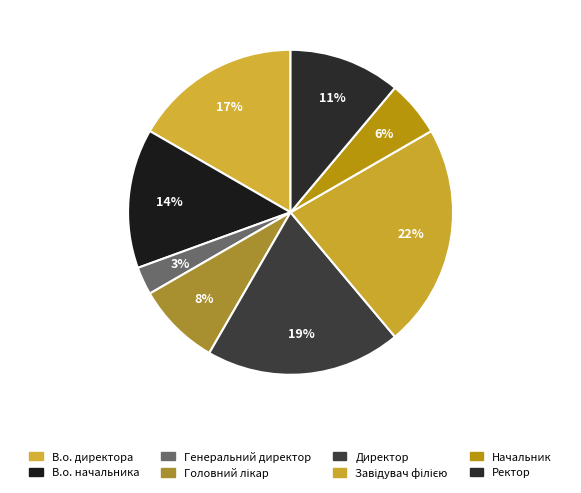

Is it true that Головний лікар is 8% of the pie?

True